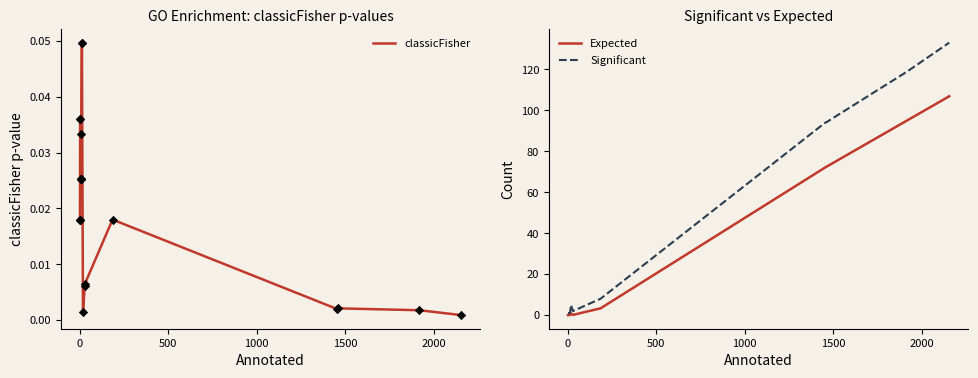

Which series reaches the maximum Y coordinate?

Significant